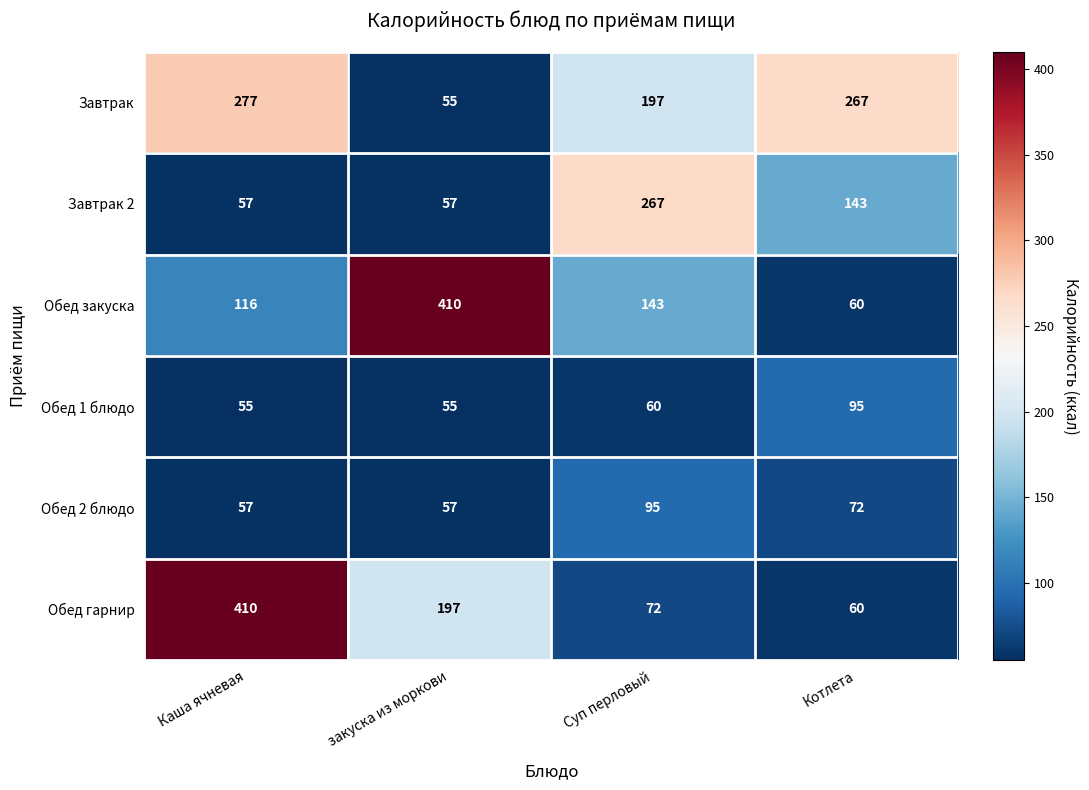

Which series has the largest total across all categories?

Завтрак